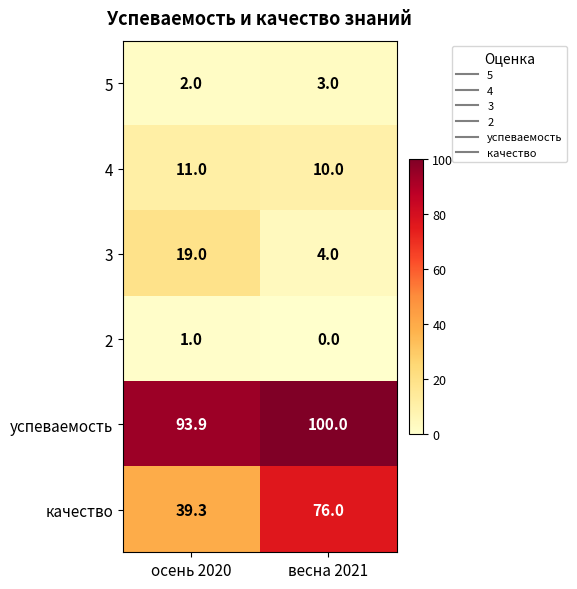

What is the total value across all series at осень 2020?

166.2